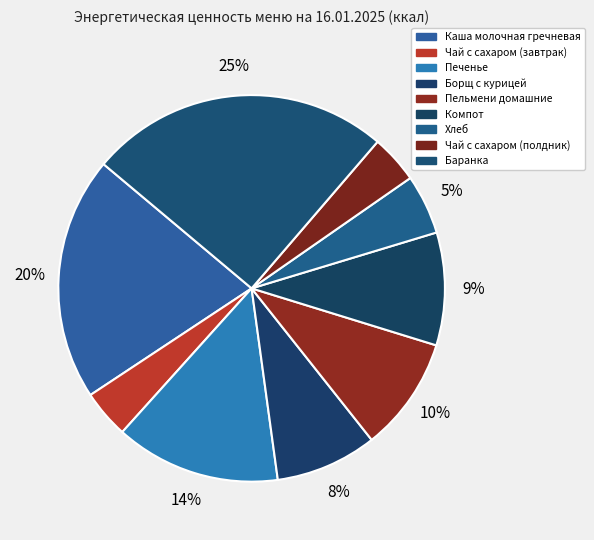

Approximately how many times larger is the value at Каша молочная гречневая compared to Чай с сахаром (завтрак)?

5.1